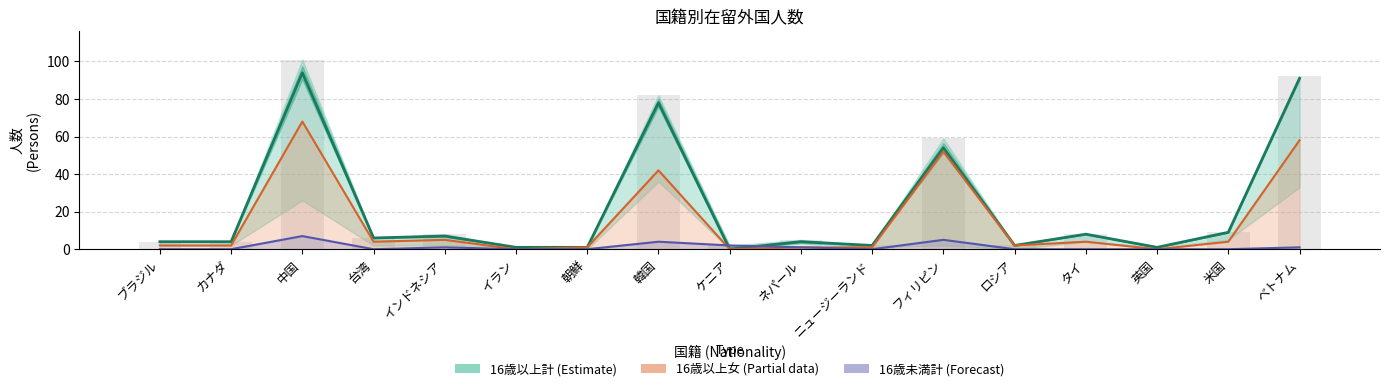

How many groups of bars are there?

17